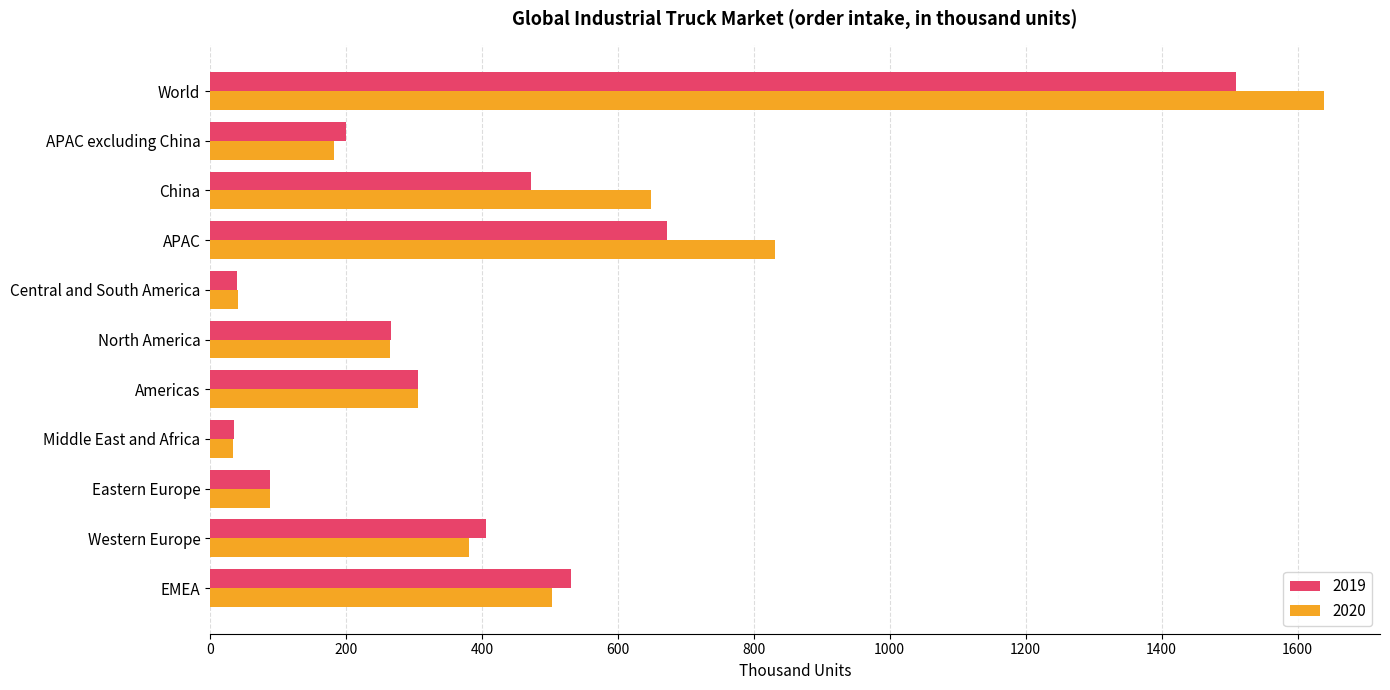

What are all the series names shown in the legend?

2019, 2020